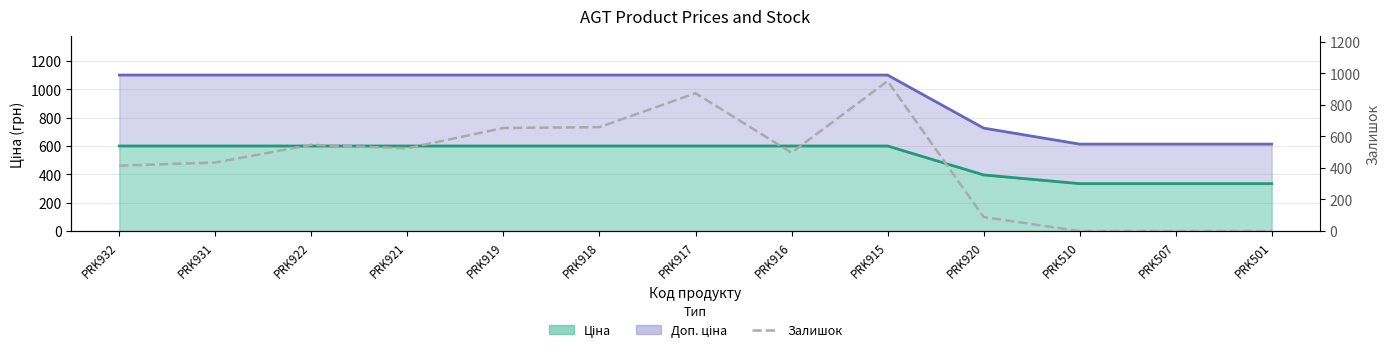

Rank the categories by value from lowest to highest.

PRK510, PRK507, PRK501, PRK920, PRK932, PRK931, PRK916, PRK921, PRK922, PRK919, PRK918, PRK917, PRK915